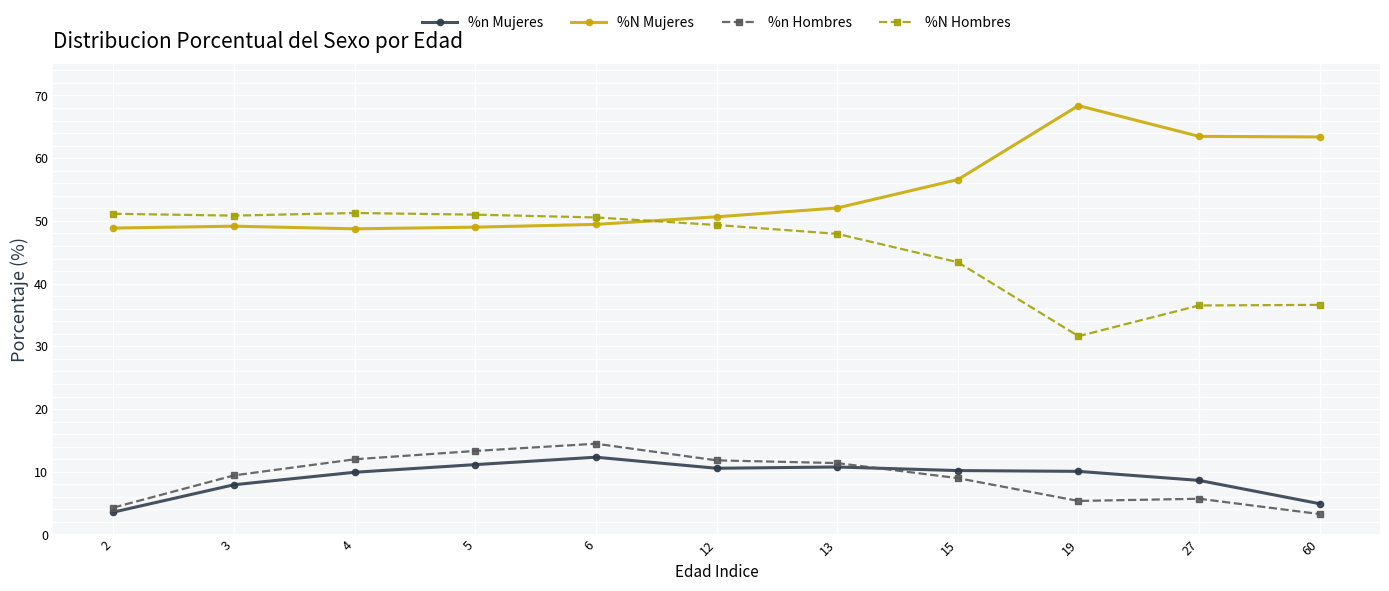

The value of %n Mujeres at 12 is 10.6. True or false?

True